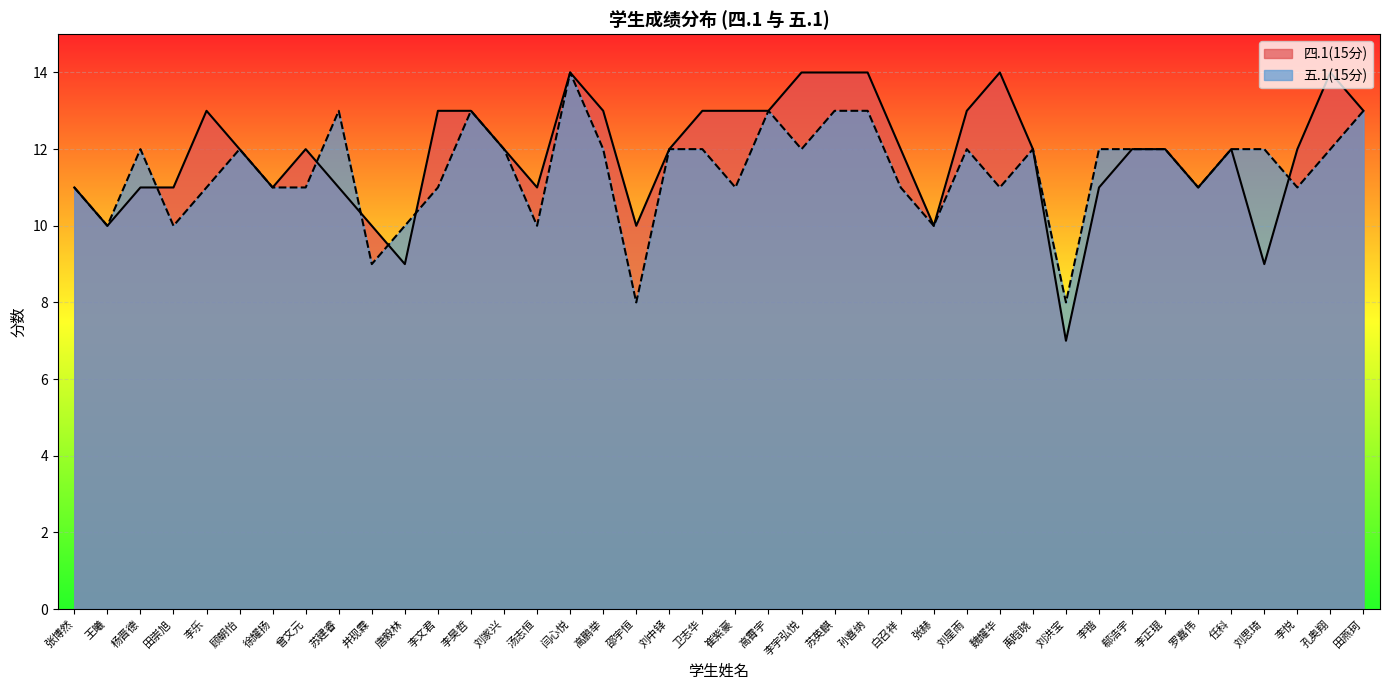

What is the difference between the 四.1(15分) values at 高鹏举 and 任科?

1